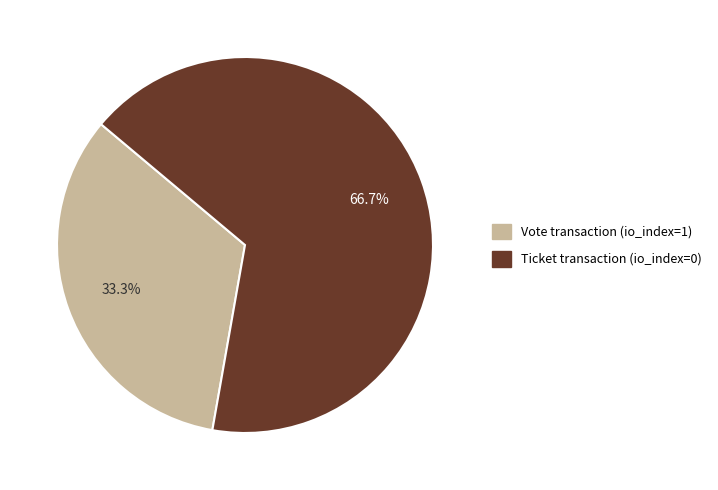

How many segments does this pie chart have?

2